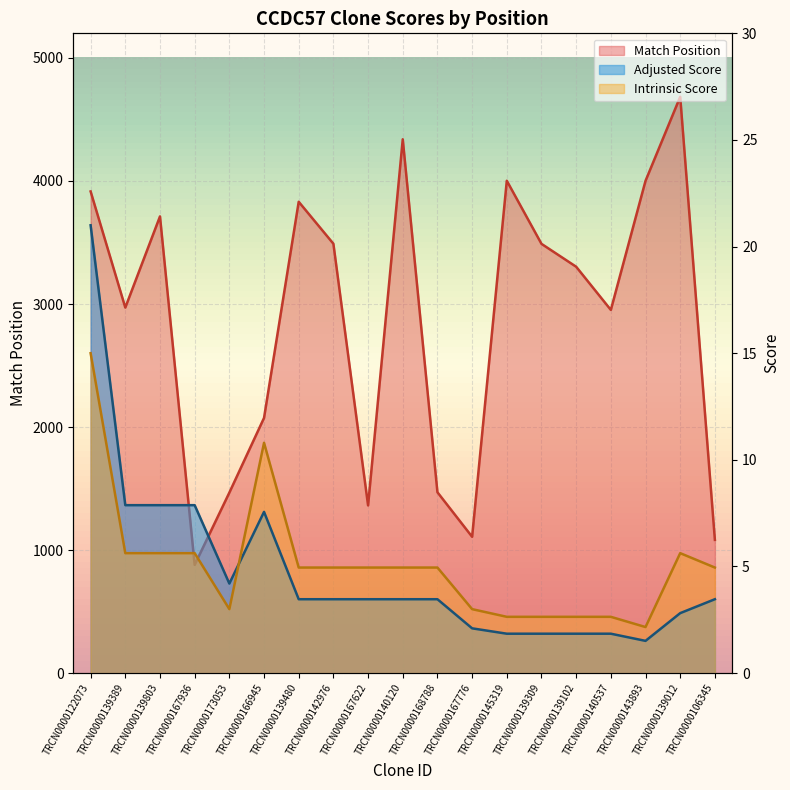

What is the label of the 9th point from the right?

TRCN0000168788